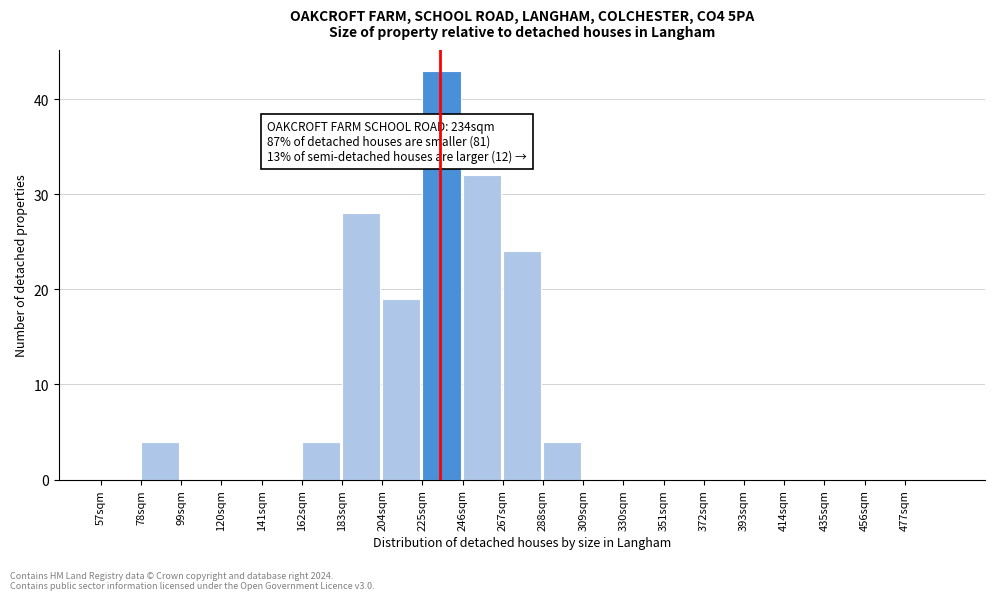

Over which range of the x-axis is the bar tallest?

225 to 246